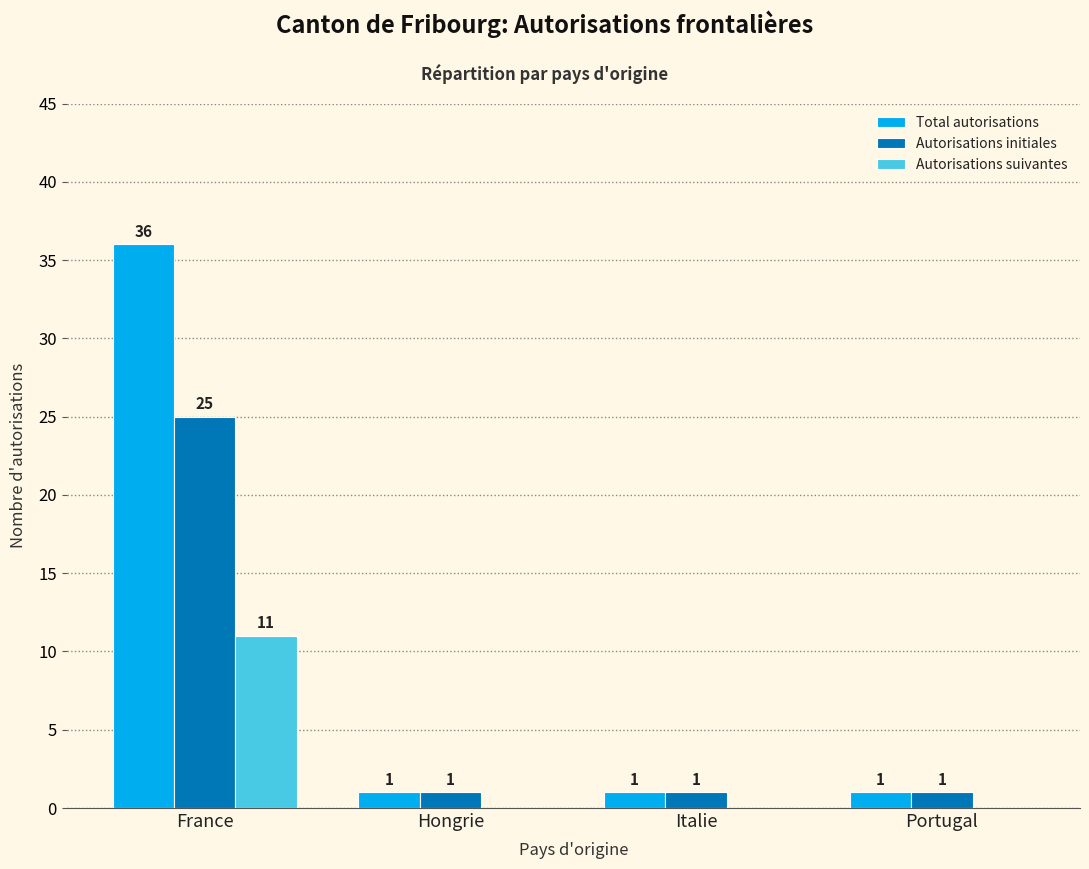

Which category has the highest value across all series?

France